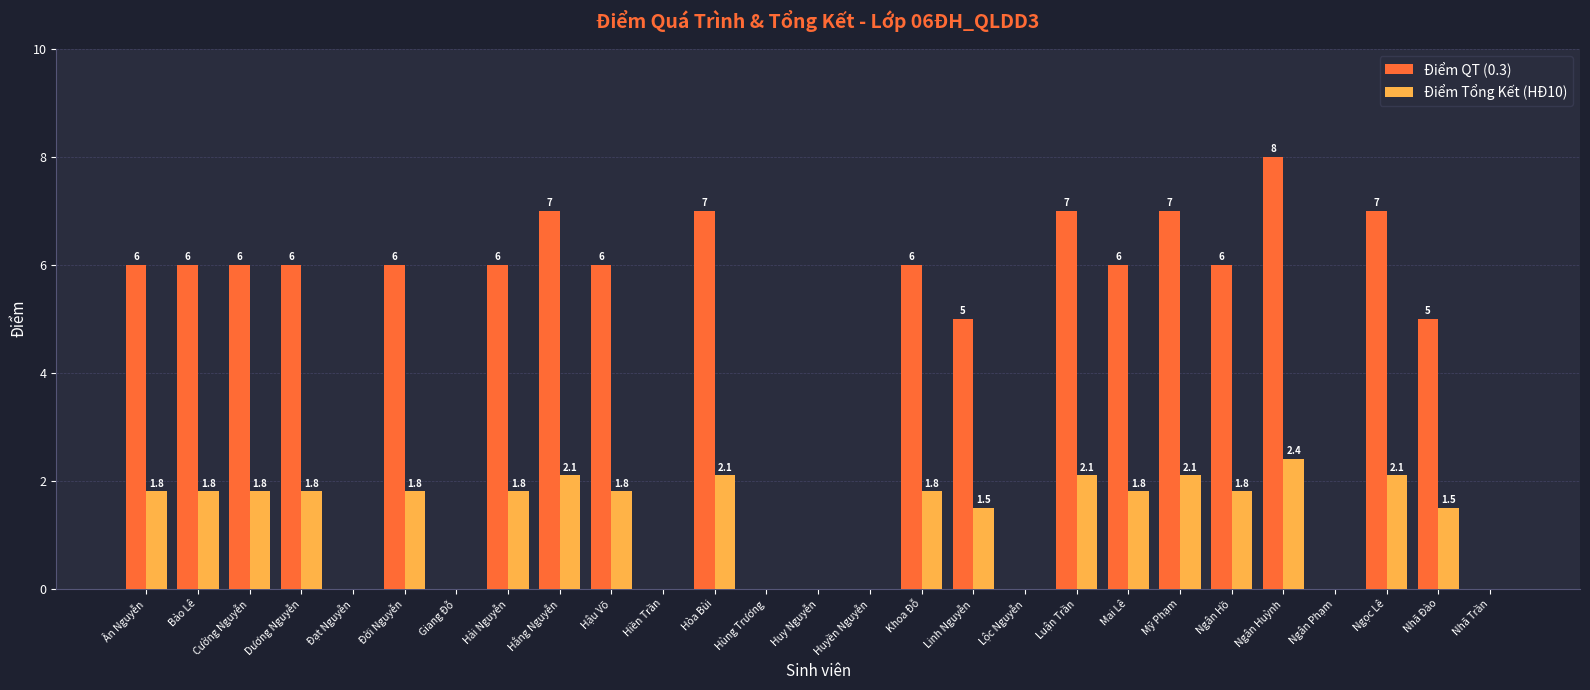

How many Điểm QT (0.3) values are between 0 and 6?

21